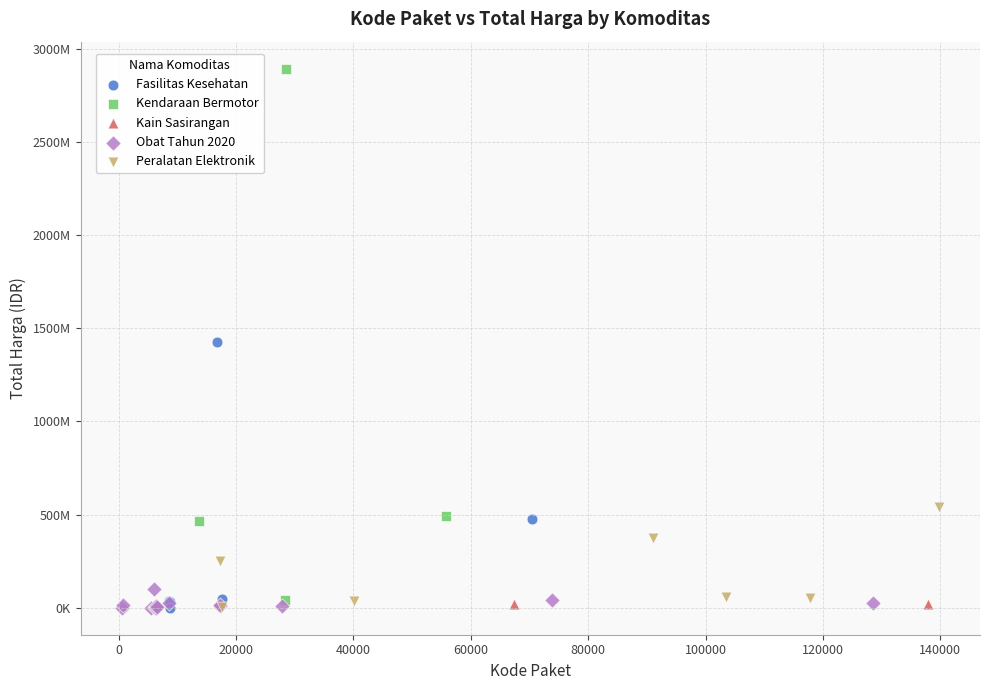

What are all the series names shown in the legend?

Fasilitas Kesehatan, Kendaraan Bermotor, Kain Sasirangan, Obat Tahun 2020, Peralatan Elektronik